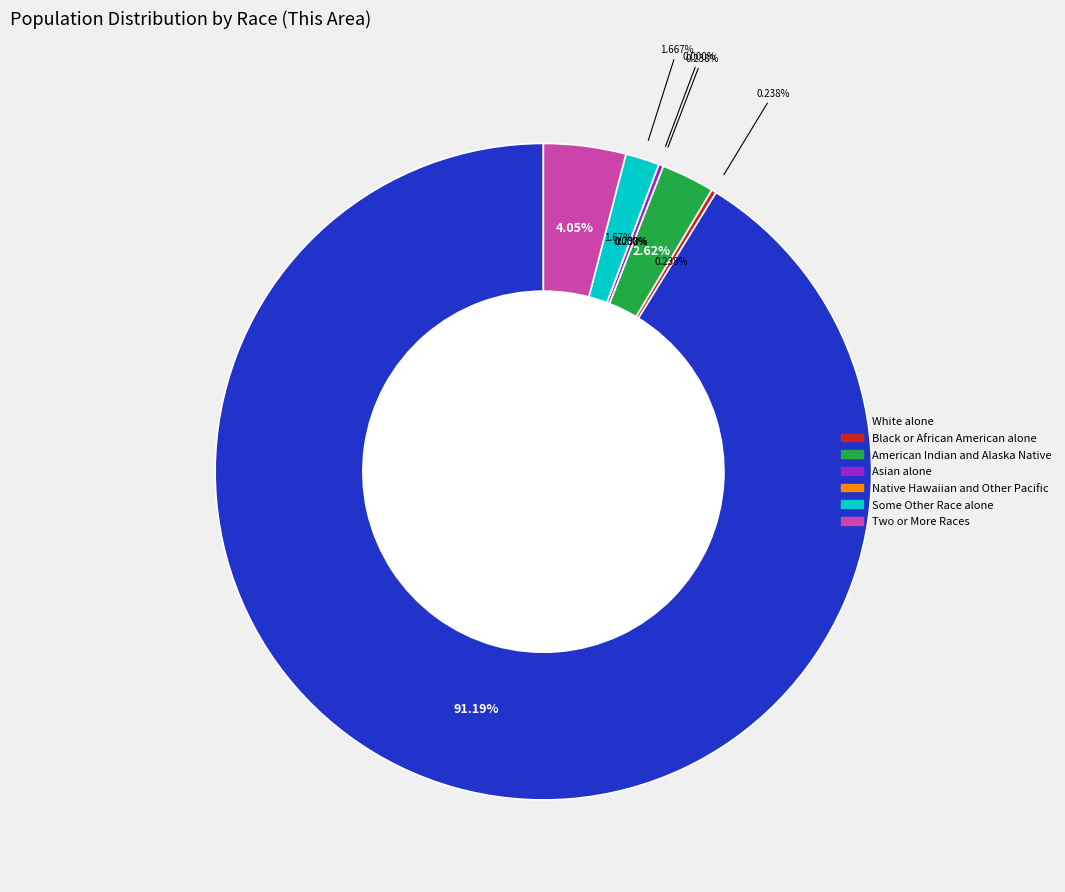

What is the smallest slice in the pie chart?

Native Hawaiian and Other Pacific